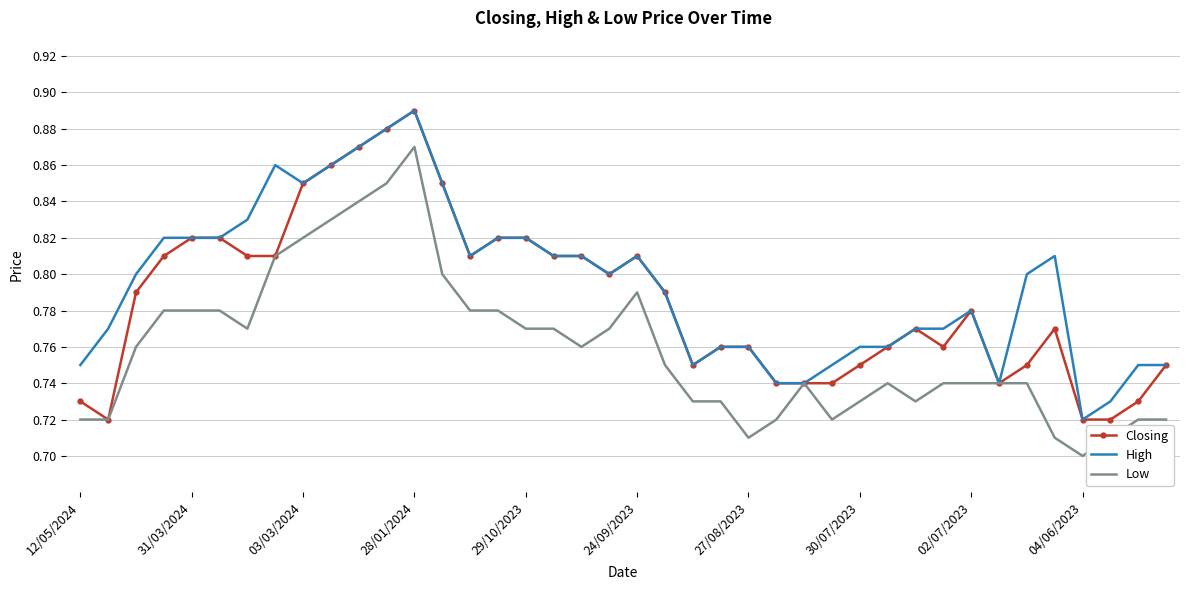

List the series in order of their overall mean, lowest first.

Low, Closing, High